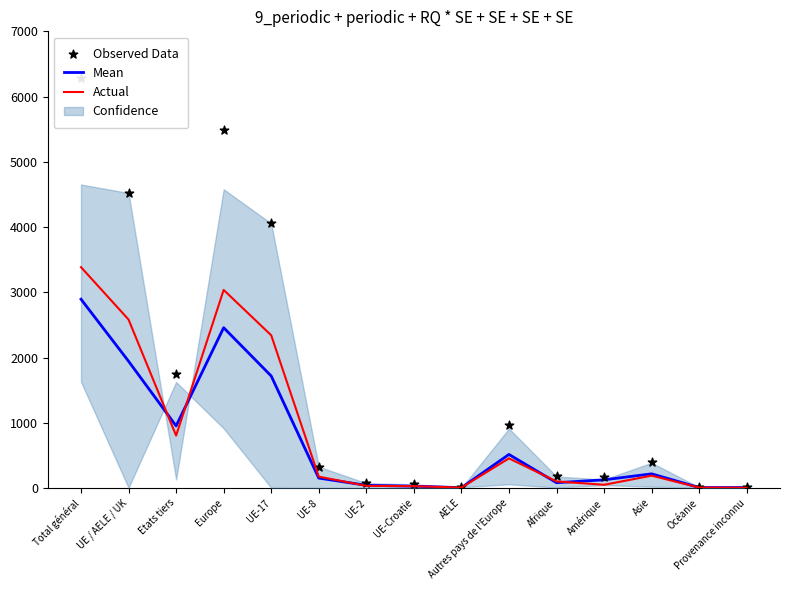

Which series has the largest Y range (max minus min)?

Observed Data